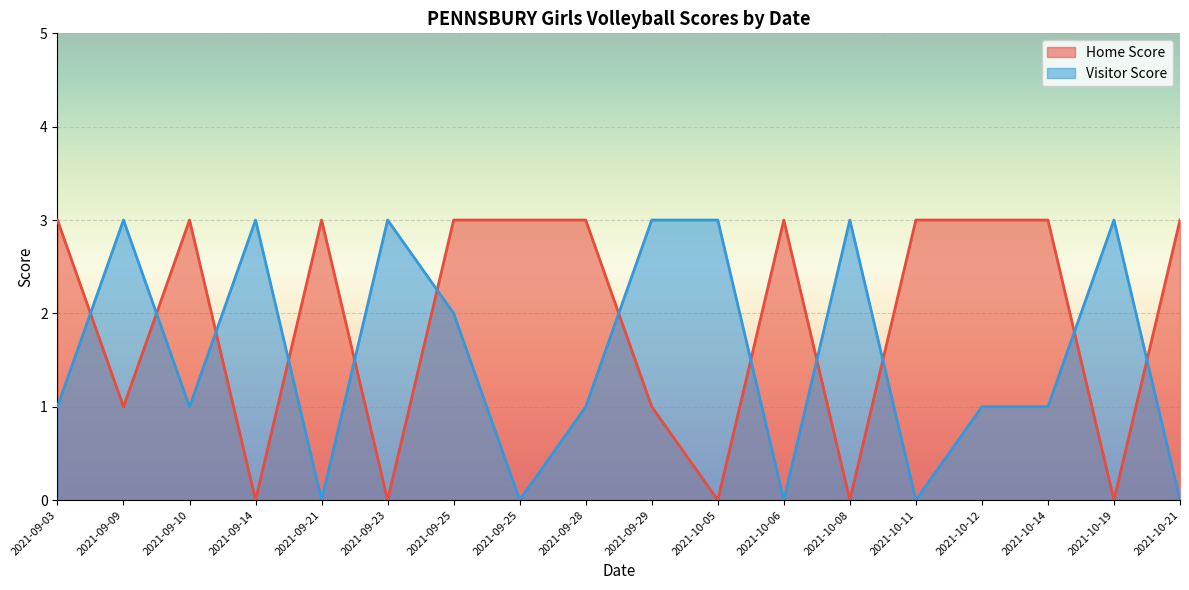

Is it true that Visitor Score equals 0 at 2021-09-21?

True